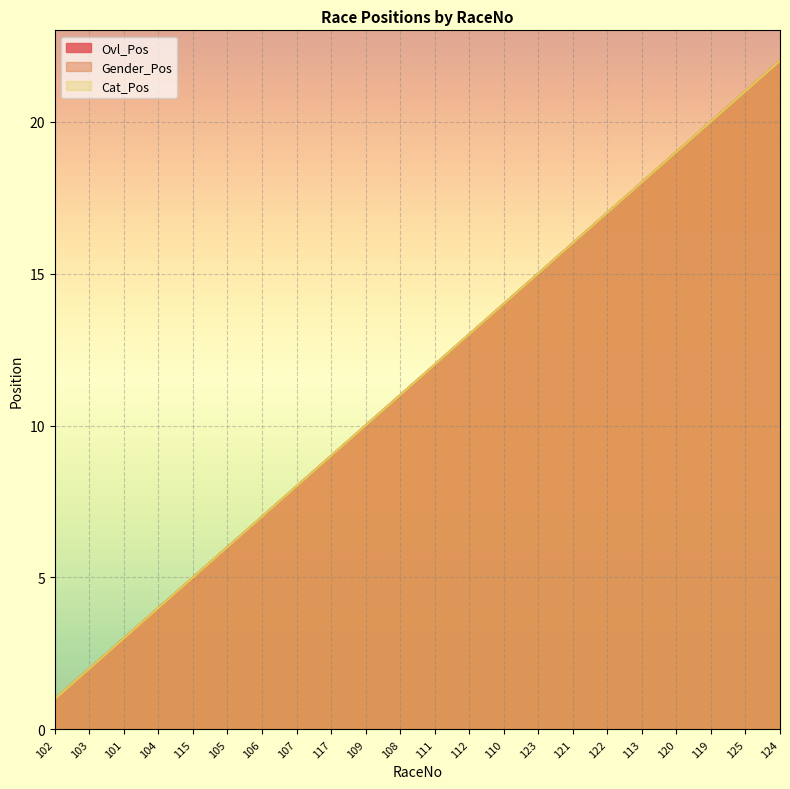

List the series in order of their peak value, lowest first.

Ovl_Pos, Gender_Pos, Cat_Pos